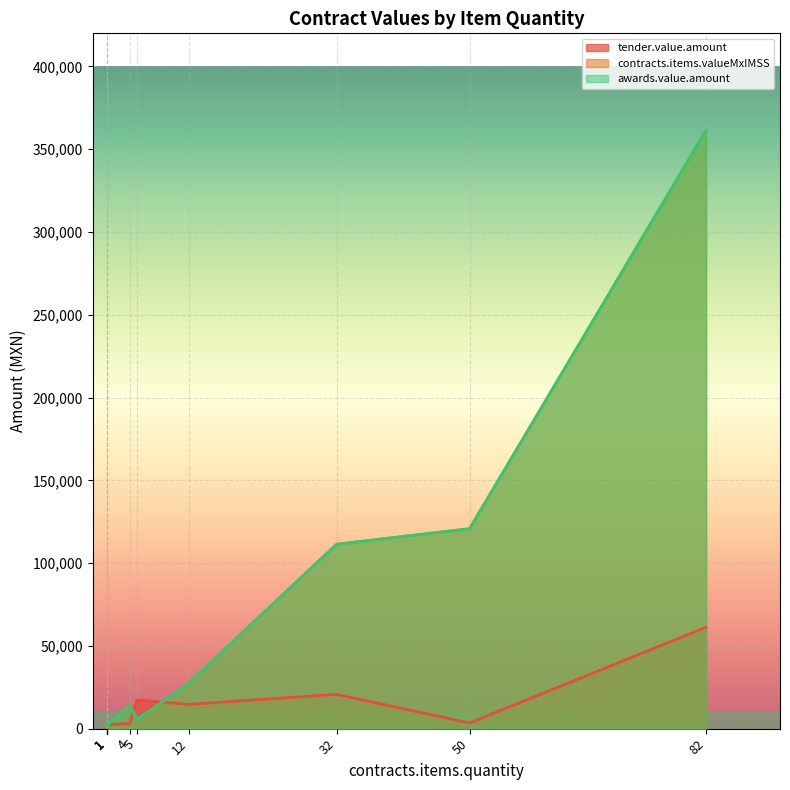

What is the average value of the tender.value.amount series?

12705.6